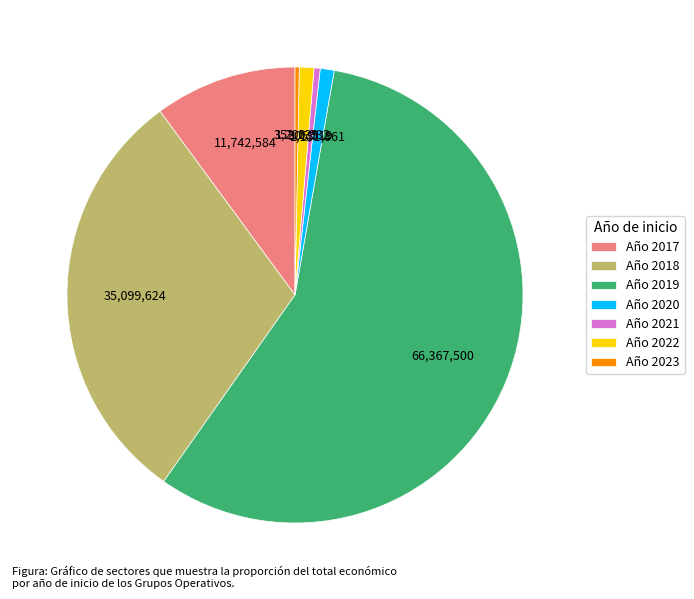

How many segments does this pie chart have?

7